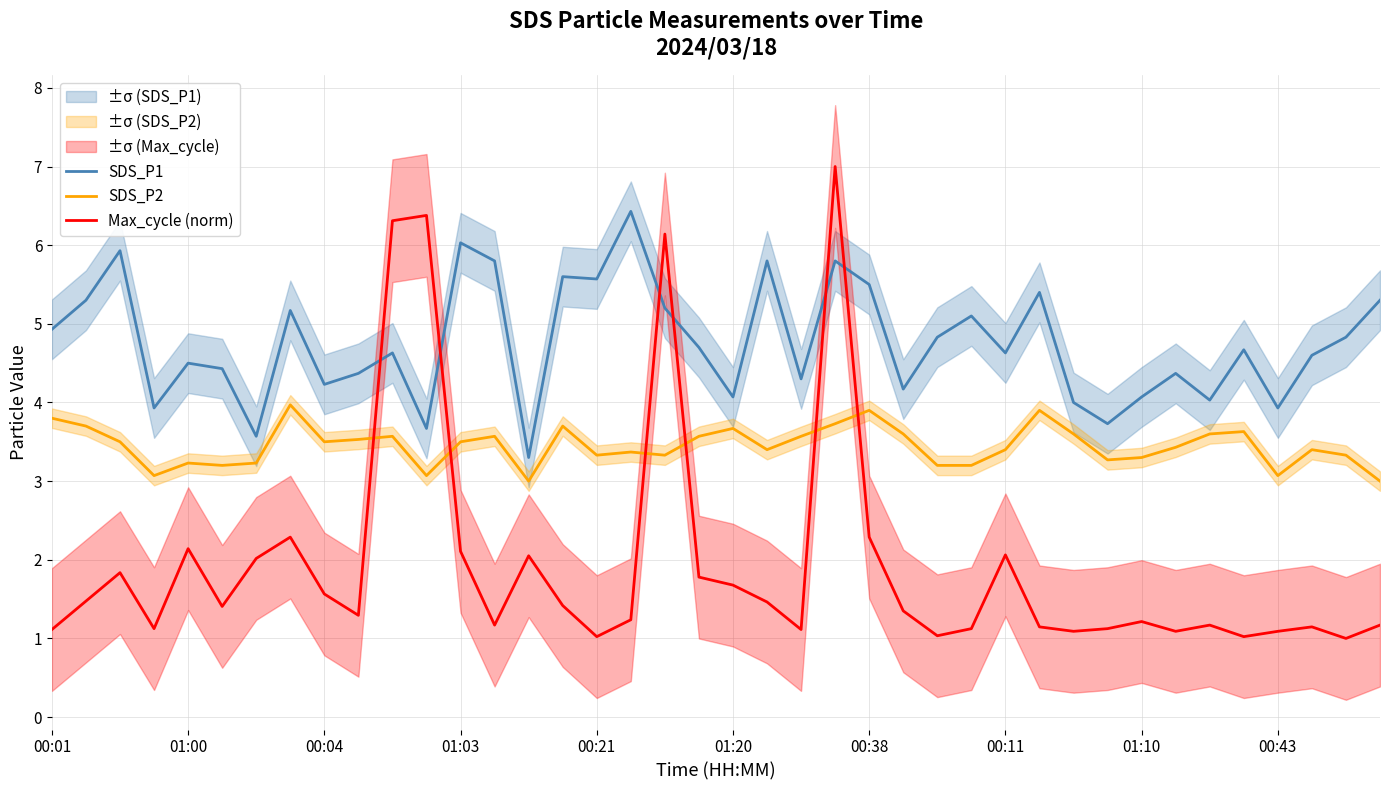

What is the difference between the SDS_P2 values at 01:00 and 00:11?

0.2